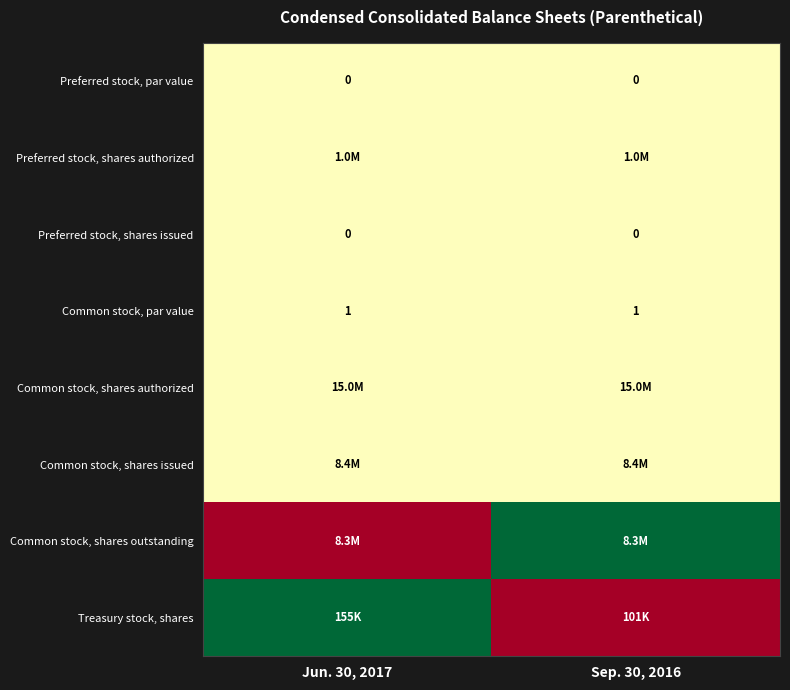

Which label corresponds to the largest value in the chart?

Sep. 30, 2016